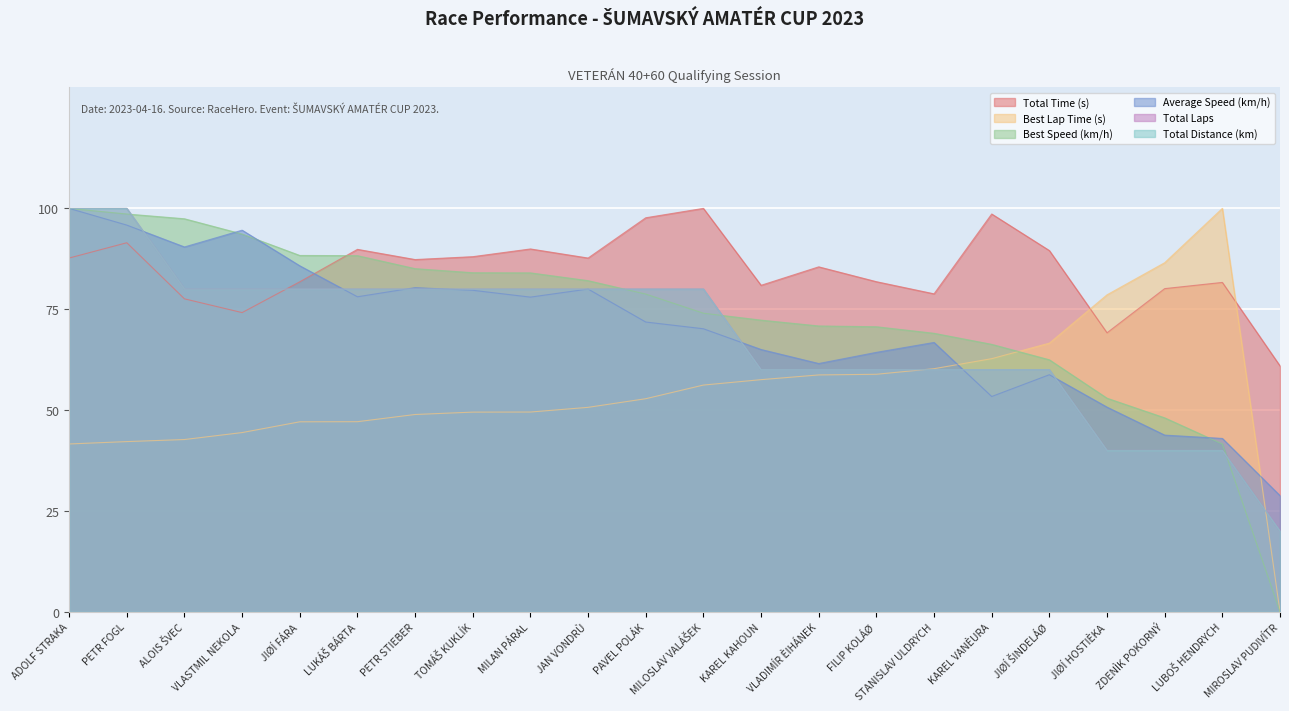

How many categories are shown in the chart?

22